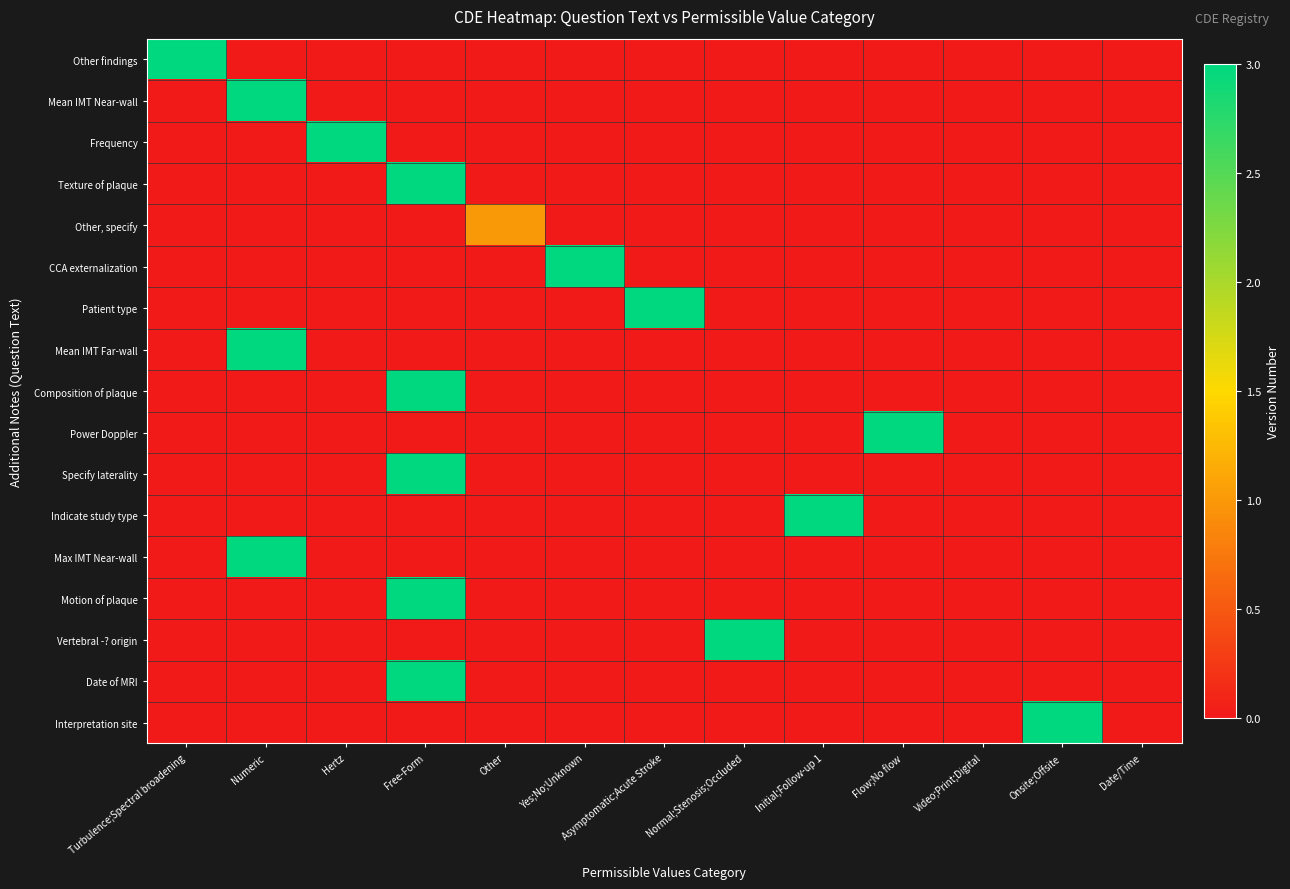

Reading left to right, transcribe all the data shown in this chart.

Other findings: Turbulence;Spectral broadening=3	Numeric=0	Hertz=0	Free-Form=0	Other=0	Yes;No;Unknown=0	Asymptomatic;Acute Stroke=0	Normal;Stenosis;Occluded=0	Initial;Follow-up 1=0	Flow;No flow=0	Video;Print;Digital=0	Onsite;Offsite=0	Date/Time=0
Mean IMT Near-wall: Turbulence;Spectral broadening=0	Numeric=3	Hertz=0	Free-Form=0	Other=0	Yes;No;Unknown=0	Asymptomatic;Acute Stroke=0	Normal;Stenosis;Occluded=0	Initial;Follow-up 1=0	Flow;No flow=0	Video;Print;Digital=0	Onsite;Offsite=0	Date/Time=0
Frequency: Turbulence;Spectral broadening=0	Numeric=0	Hertz=3	Free-Form=0	Other=0	Yes;No;Unknown=0	Asymptomatic;Acute Stroke=0	Normal;Stenosis;Occluded=0	Initial;Follow-up 1=0	Flow;No flow=0	Video;Print;Digital=0	Onsite;Offsite=0	Date/Time=0
Texture of plaque: Turbulence;Spectral broadening=0	Numeric=0	Hertz=0	Free-Form=3	Other=0	Yes;No;Unknown=0	Asymptomatic;Acute Stroke=0	Normal;Stenosis;Occluded=0	Initial;Follow-up 1=0	Flow;No flow=0	Video;Print;Digital=0	Onsite;Offsite=0	Date/Time=0
Other, specify: Turbulence;Spectral broadening=0	Numeric=0	Hertz=0	Free-Form=0	Other=1	Yes;No;Unknown=0	Asymptomatic;Acute Stroke=0	Normal;Stenosis;Occluded=0	Initial;Follow-up 1=0	Flow;No flow=0	Video;Print;Digital=0	Onsite;Offsite=0	Date/Time=0
CCA externalization: Turbulence;Spectral broadening=0	Numeric=0	Hertz=0	Free-Form=0	Other=0	Yes;No;Unknown=3	Asymptomatic;Acute Stroke=0	Normal;Stenosis;Occluded=0	Initial;Follow-up 1=0	Flow;No flow=0	Video;Print;Digital=0	Onsite;Offsite=0	Date/Time=0
Patient type: Turbulence;Spectral broadening=0	Numeric=0	Hertz=0	Free-Form=0	Other=0	Yes;No;Unknown=0	Asymptomatic;Acute Stroke=3	Normal;Stenosis;Occluded=0	Initial;Follow-up 1=0	Flow;No flow=0	Video;Print;Digital=0	Onsite;Offsite=0	Date/Time=0
Mean IMT Far-wall: Turbulence;Spectral broadening=0	Numeric=3	Hertz=0	Free-Form=0	Other=0	Yes;No;Unknown=0	Asymptomatic;Acute Stroke=0	Normal;Stenosis;Occluded=0	Initial;Follow-up 1=0	Flow;No flow=0	Video;Print;Digital=0	Onsite;Offsite=0	Date/Time=0
Composition of plaque: Turbulence;Spectral broadening=0	Numeric=0	Hertz=0	Free-Form=3	Other=0	Yes;No;Unknown=0	Asymptomatic;Acute Stroke=0	Normal;Stenosis;Occluded=0	Initial;Follow-up 1=0	Flow;No flow=0	Video;Print;Digital=0	Onsite;Offsite=0	Date/Time=0
Power Doppler: Turbulence;Spectral broadening=0	Numeric=0	Hertz=0	Free-Form=0	Other=0	Yes;No;Unknown=0	Asymptomatic;Acute Stroke=0	Normal;Stenosis;Occluded=0	Initial;Follow-up 1=0	Flow;No flow=3	Video;Print;Digital=0	Onsite;Offsite=0	Date/Time=0
Specify laterality: Turbulence;Spectral broadening=0	Numeric=0	Hertz=0	Free-Form=3	Other=0	Yes;No;Unknown=0	Asymptomatic;Acute Stroke=0	Normal;Stenosis;Occluded=0	Initial;Follow-up 1=0	Flow;No flow=0	Video;Print;Digital=0	Onsite;Offsite=0	Date/Time=0
Indicate study type: Turbulence;Spectral broadening=0	Numeric=0	Hertz=0	Free-Form=0	Other=0	Yes;No;Unknown=0	Asymptomatic;Acute Stroke=0	Normal;Stenosis;Occluded=0	Initial;Follow-up 1=3	Flow;No flow=0	Video;Print;Digital=0	Onsite;Offsite=0	Date/Time=0
Max IMT Near-wall: Turbulence;Spectral broadening=0	Numeric=3	Hertz=0	Free-Form=0	Other=0	Yes;No;Unknown=0	Asymptomatic;Acute Stroke=0	Normal;Stenosis;Occluded=0	Initial;Follow-up 1=0	Flow;No flow=0	Video;Print;Digital=0	Onsite;Offsite=0	Date/Time=0
Motion of plaque: Turbulence;Spectral broadening=0	Numeric=0	Hertz=0	Free-Form=3	Other=0	Yes;No;Unknown=0	Asymptomatic;Acute Stroke=0	Normal;Stenosis;Occluded=0	Initial;Follow-up 1=0	Flow;No flow=0	Video;Print;Digital=0	Onsite;Offsite=0	Date/Time=0
Vertebral -? origin: Turbulence;Spectral broadening=0	Numeric=0	Hertz=0	Free-Form=0	Other=0	Yes;No;Unknown=0	Asymptomatic;Acute Stroke=0	Normal;Stenosis;Occluded=3	Initial;Follow-up 1=0	Flow;No flow=0	Video;Print;Digital=0	Onsite;Offsite=0	Date/Time=0
Date of MRI: Turbulence;Spectral broadening=0	Numeric=0	Hertz=0	Free-Form=3	Other=0	Yes;No;Unknown=0	Asymptomatic;Acute Stroke=0	Normal;Stenosis;Occluded=0	Initial;Follow-up 1=0	Flow;No flow=0	Video;Print;Digital=0	Onsite;Offsite=0	Date/Time=0
Interpretation site: Turbulence;Spectral broadening=0	Numeric=0	Hertz=0	Free-Form=0	Other=0	Yes;No;Unknown=0	Asymptomatic;Acute Stroke=0	Normal;Stenosis;Occluded=0	Initial;Follow-up 1=0	Flow;No flow=0	Video;Print;Digital=0	Onsite;Offsite=3	Date/Time=0